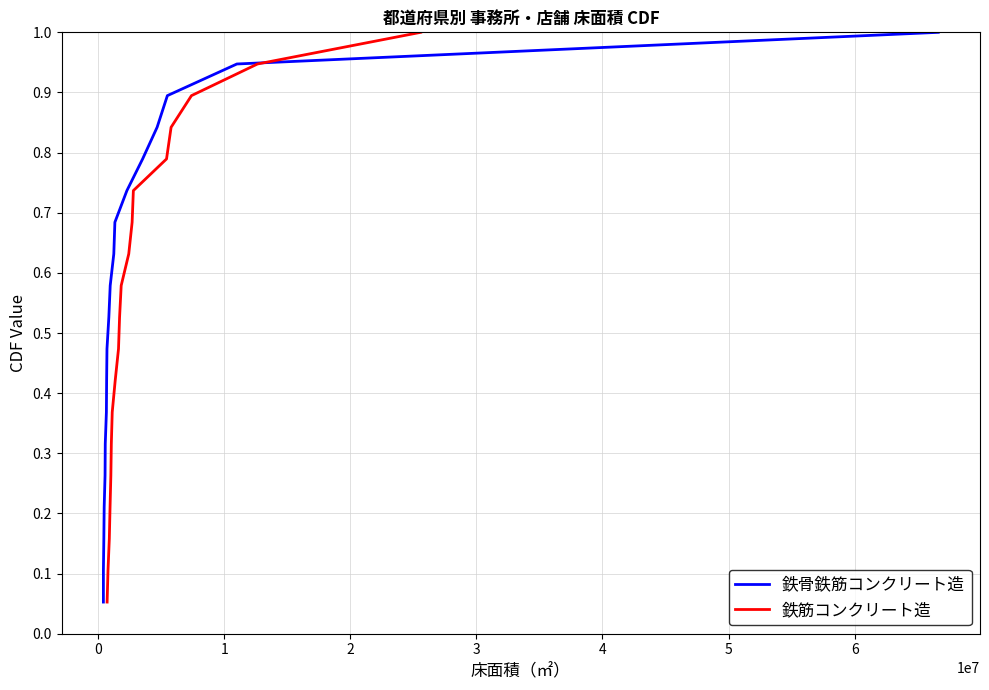

Is the value of 鉄筋コンクリート造 at 7 greater than the value of 鉄骨鉄筋コンクリート造 at 16?

No